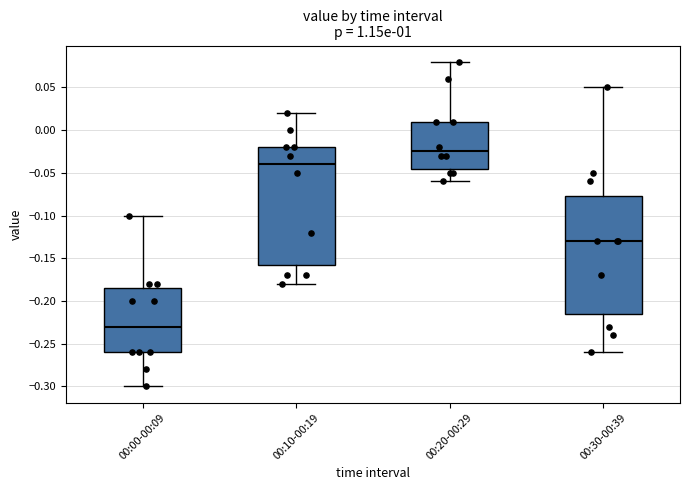

Reading left to right, read every box against the y-axis: the position of its median line, the range the box covers, and the ends of its whiskers. The values are not printed on the chart, so give them approximately, as read against the axis.

00:00-00:09: median -0.230, box -0.260 to -0.185, whiskers -0.300 to -0.100
00:10-00:19: median -0.040, box -0.155 to -0.020, whiskers -0.180 to 0.020
00:20-00:29: median -0.025, box -0.045 to 0.010, whiskers -0.060 to 0.080
00:30-00:39: median -0.130, box -0.215 to -0.075, whiskers -0.260 to 0.050